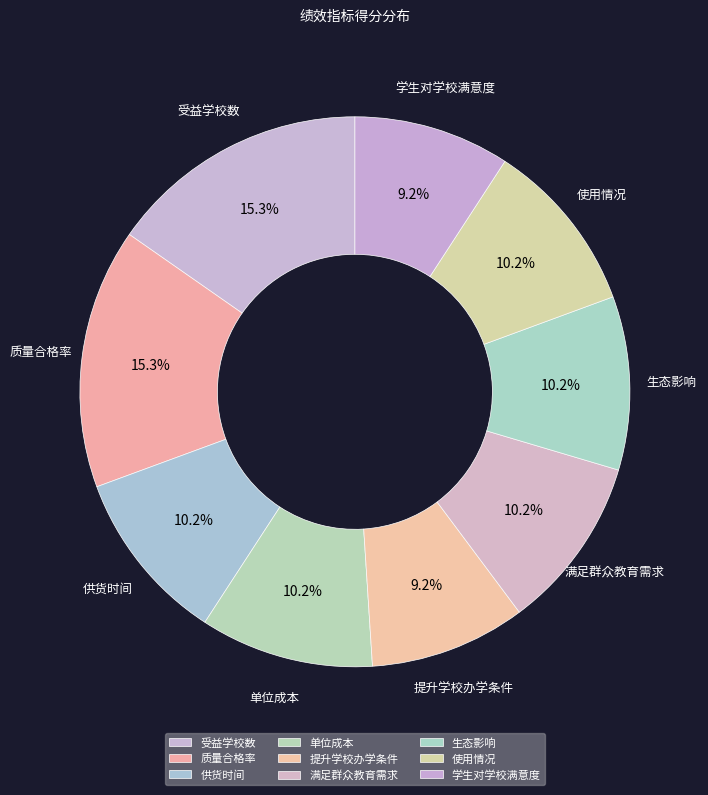

Approximately how many times larger is the value at 满足群众教育需求 compared to 生态影响?

1.0